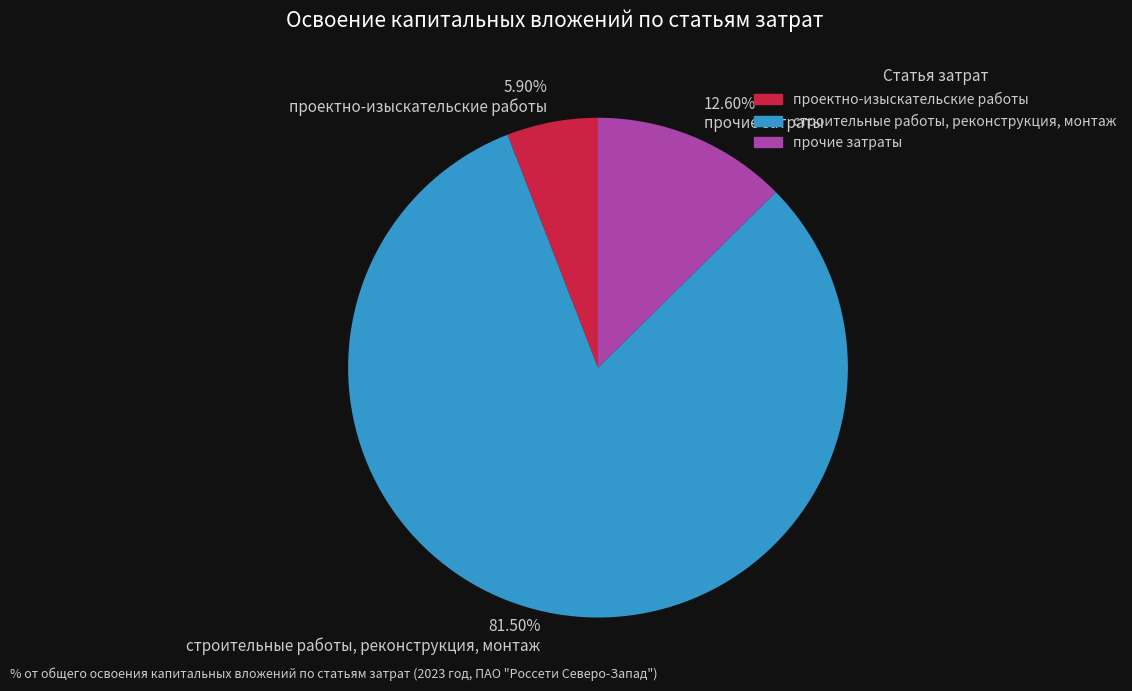

Do проектно-изыскательские работы and прочие затраты together represent more than half of the pie?

No